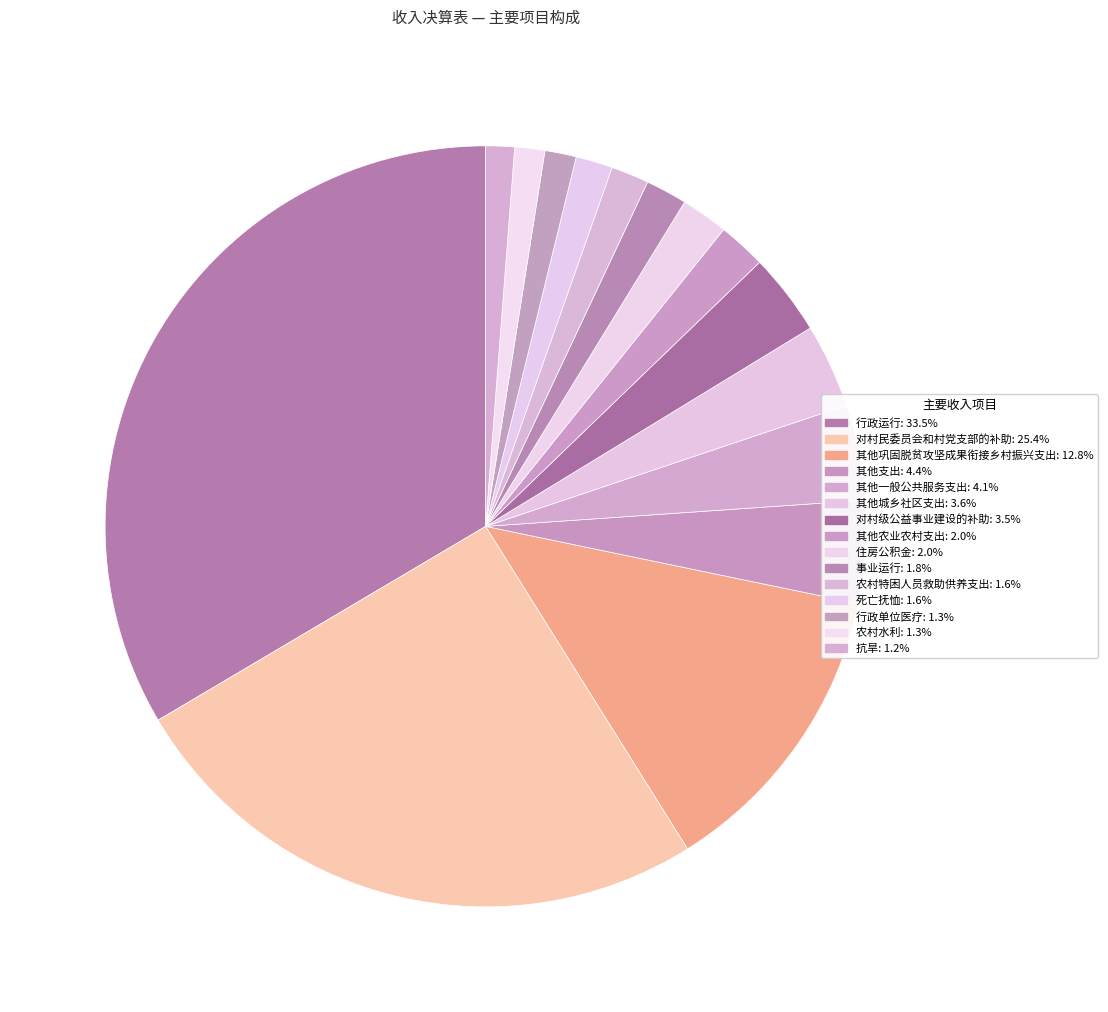

To the nearest percent, what is the combined percentage of 对村级公益事业建设的补助 and 行政单位医疗?

5%